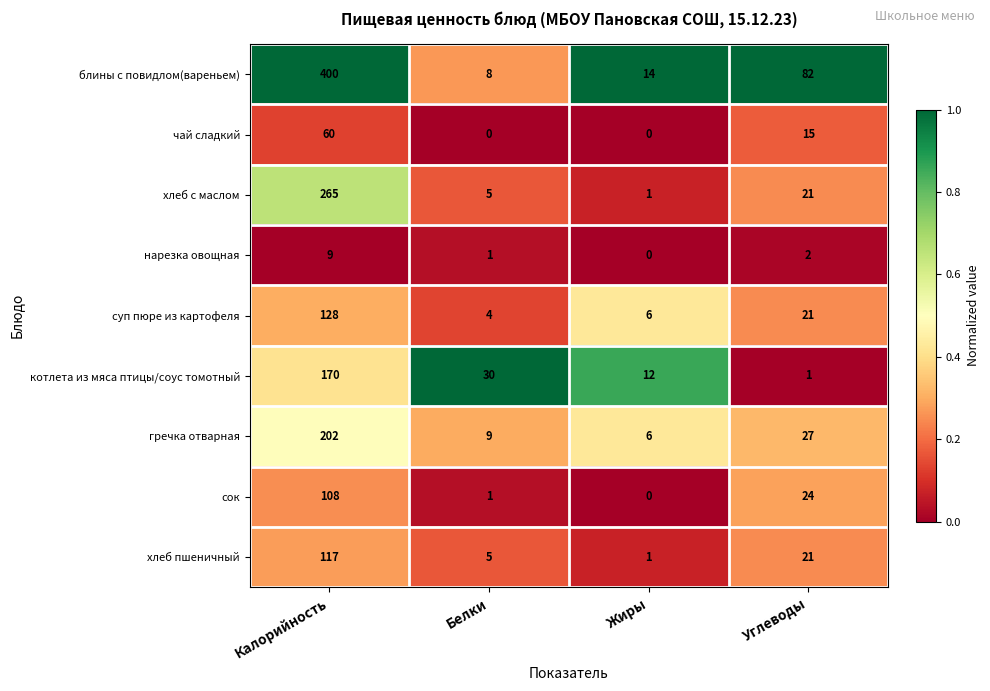

What is the approximate value of нарезка овощная at Калорийность?

9